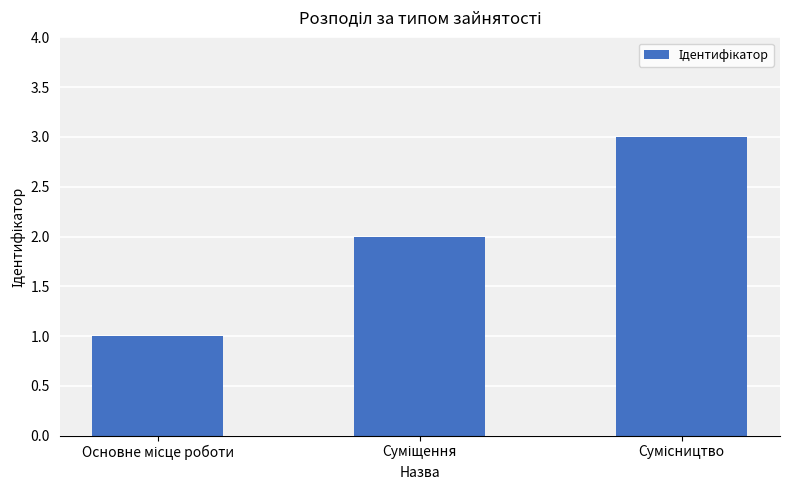

What is the average value?

2